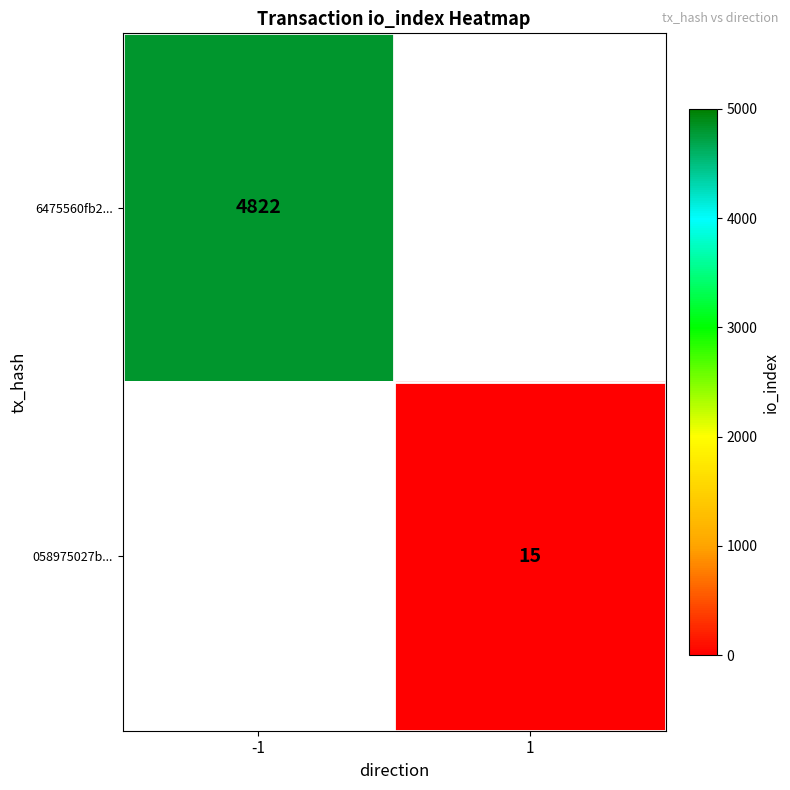

Between 1 and -1, which is larger?

-1